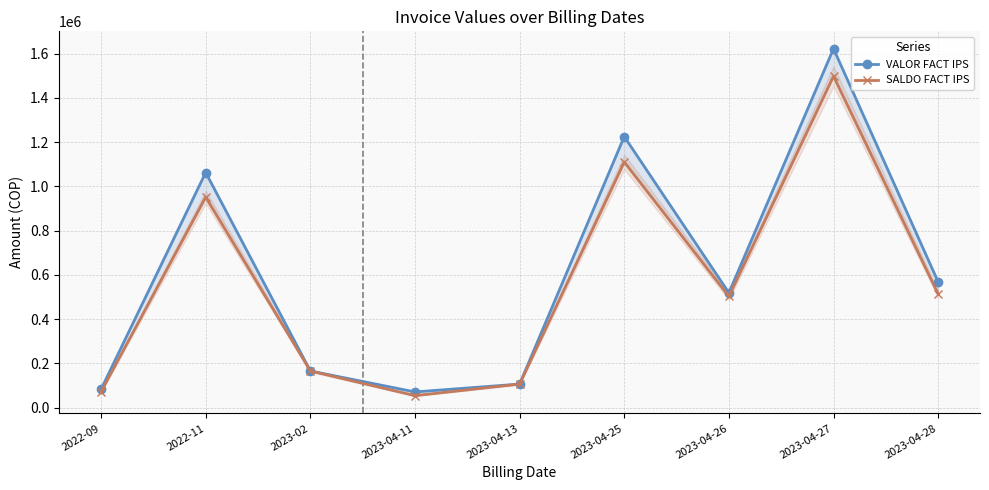

Does the chart display data point markers on the line(s)?

Yes